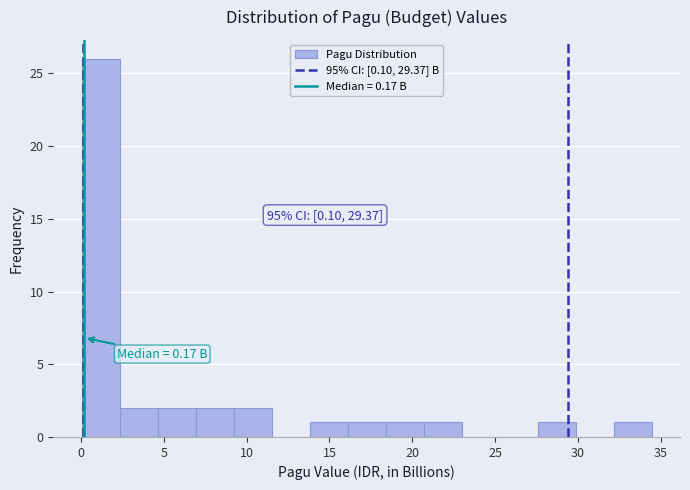

Over which range of the x-axis is the bar tallest?

0.0 to 2.5